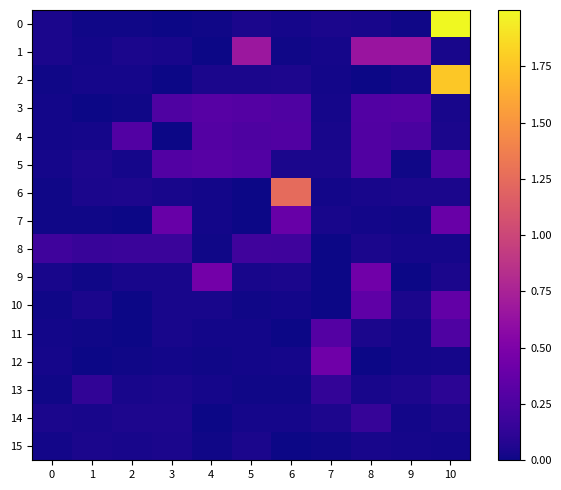

Count the number of data series in this chart.

16